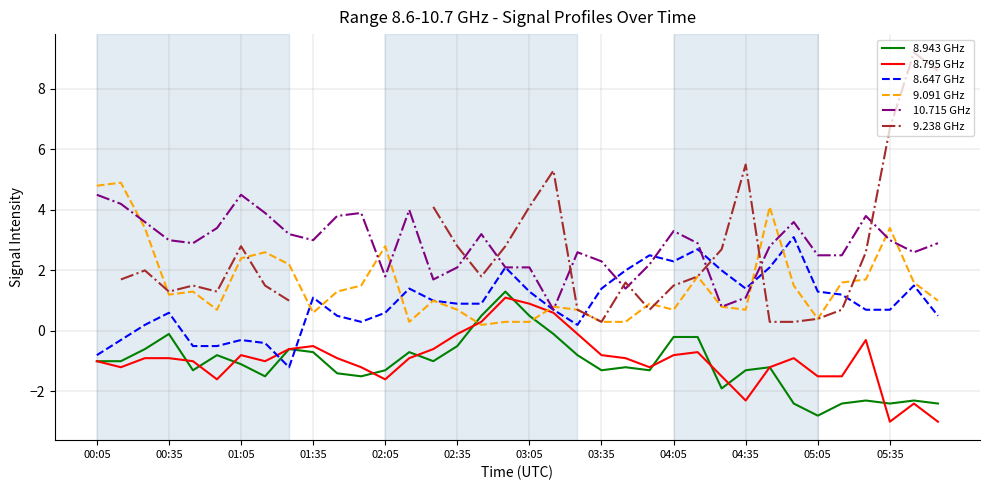

The value of 8.795 GHz at 01:05 is -0.3. True or false?

False